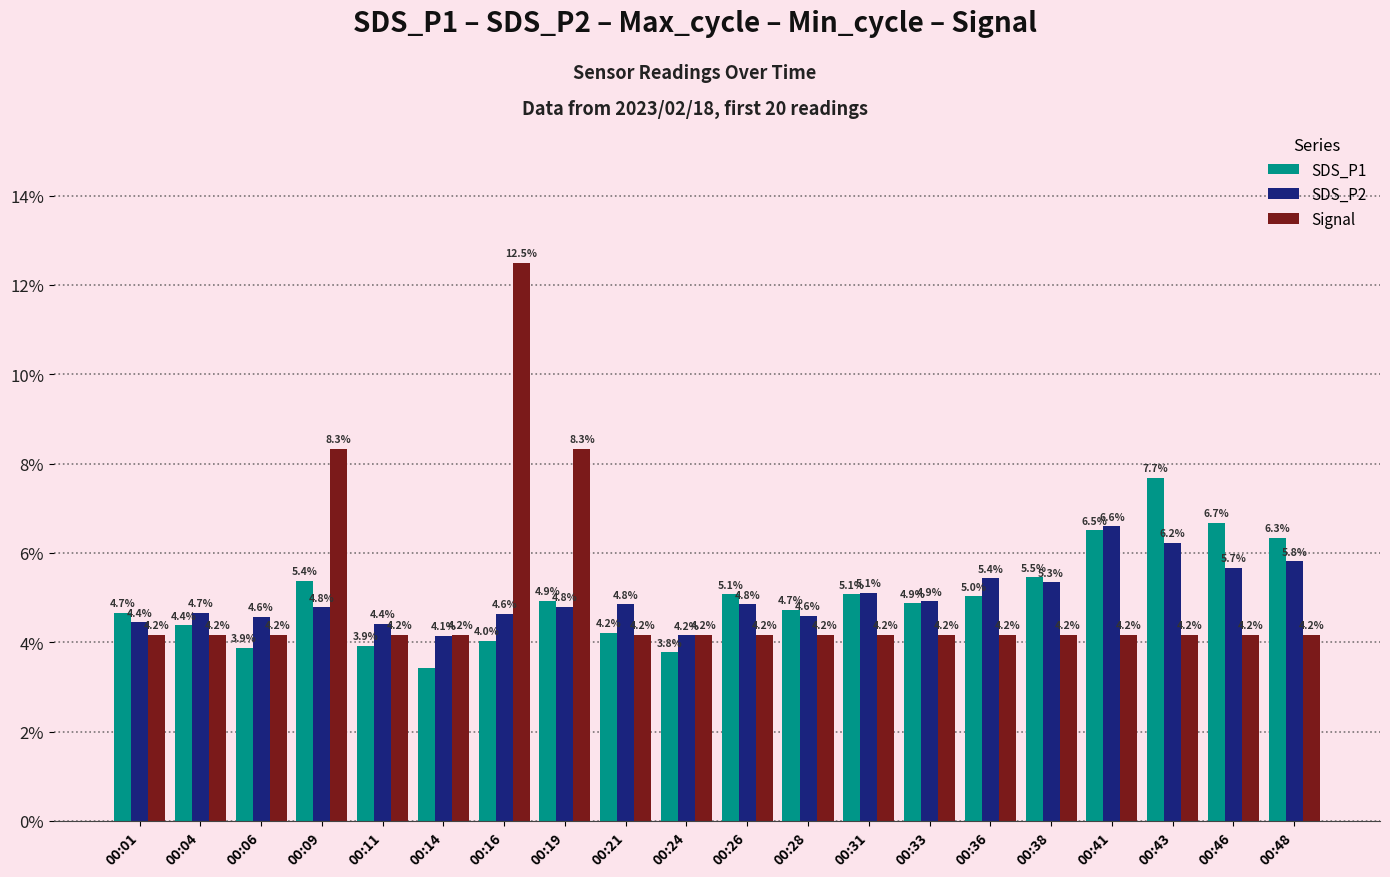

Which series has the widest spread of values?

Signal